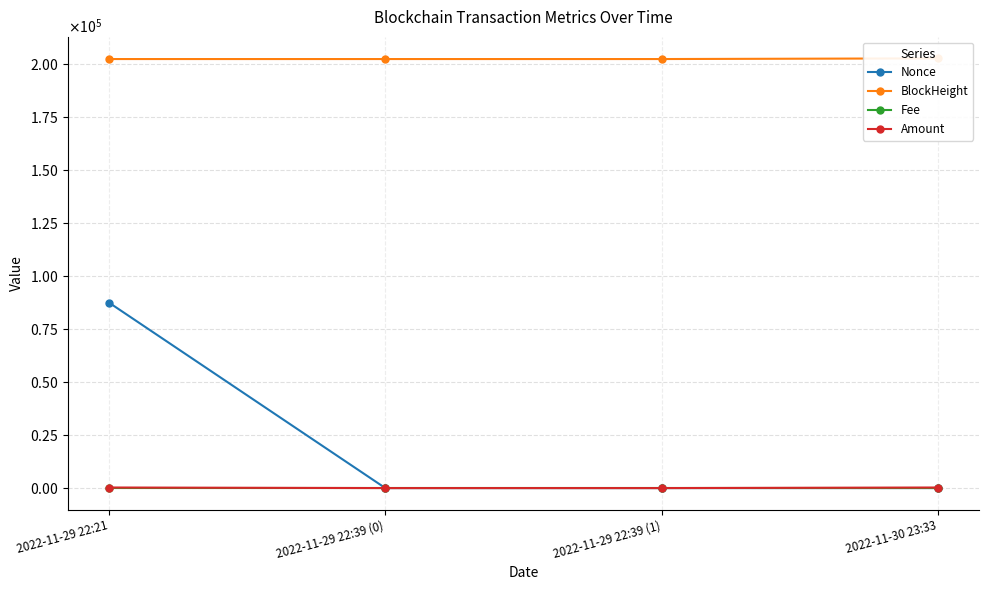

Is it true that Nonce equals 0.0 at 2022-11-29 22:39 (0)?

True